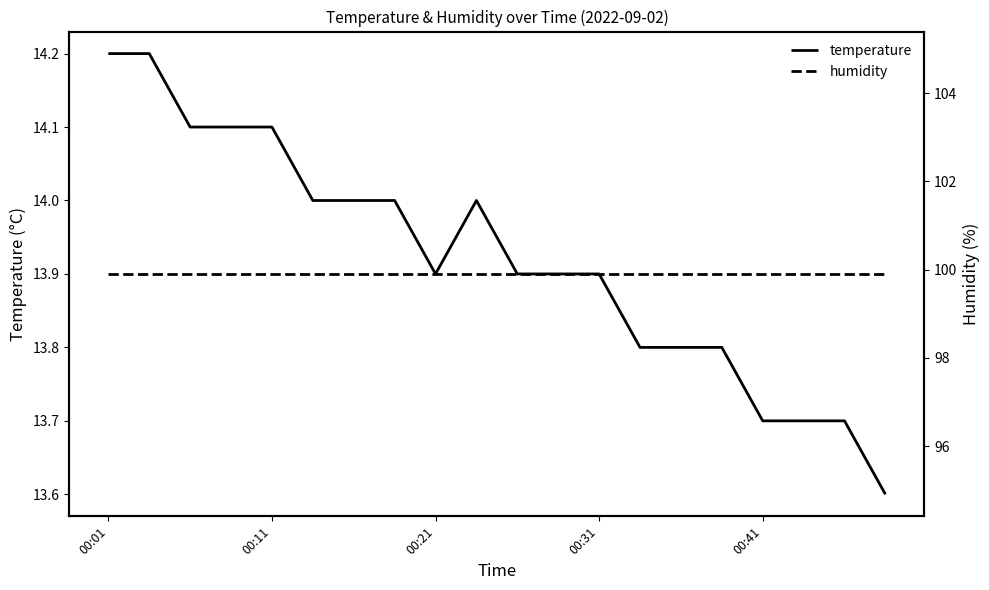

Which series has the largest total across all categories?

humidity